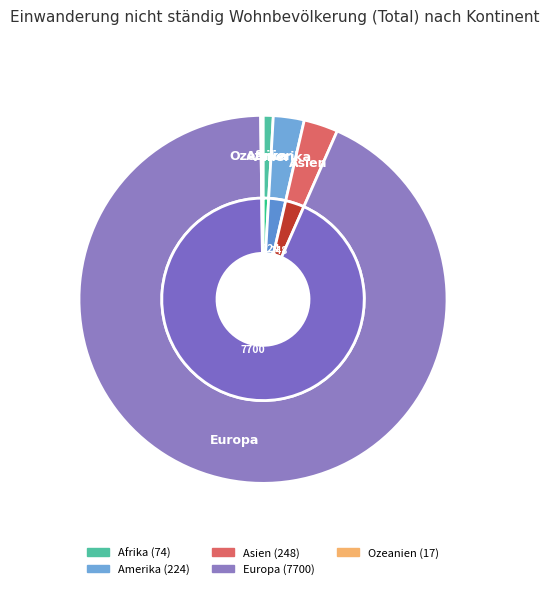

What percentage is NOT represented by Ozeanien?

99.8%